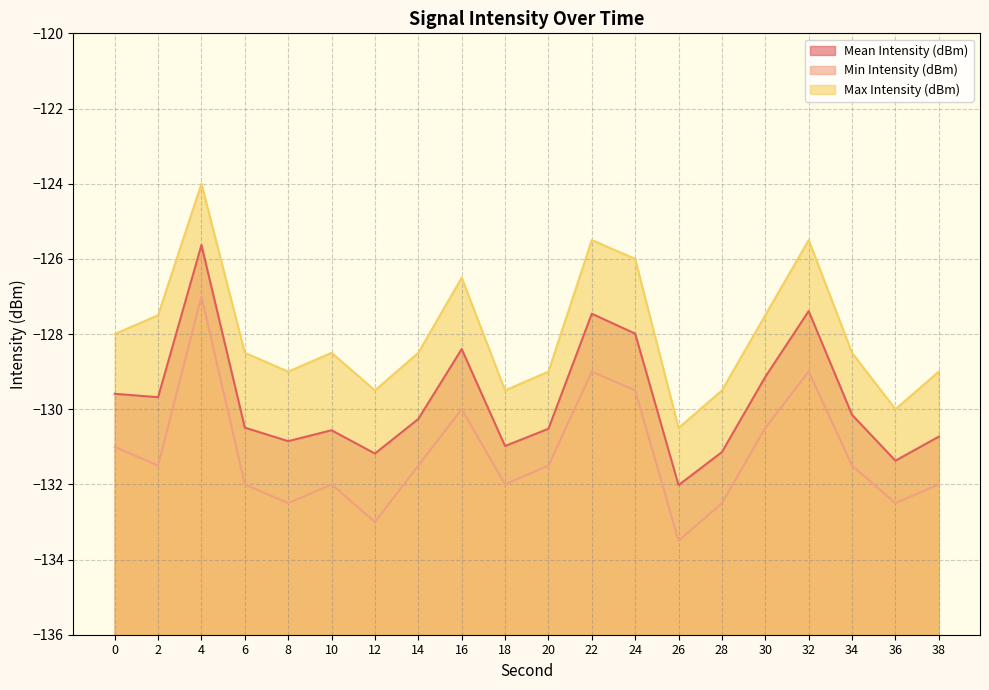

Reading left to right, what are all the values shown in this chart?

Mean Intensity (dBm): 0=-129.6	2=-129.7	4=-125.6	6=-130.5	8=-130.8	10=-130.6	12=-131.2	14=-130.3	16=-128.4	18=-131.0	20=-130.5	22=-127.5	24=-128.0	26=-132.0	28=-131.1	30=-129.1	32=-127.4	34=-130.2	36=-131.4	38=-130.7
Min Intensity (dBm): 0=-131.0	2=-131.5	4=-127.0	6=-132.0	8=-132.5	10=-132.0	12=-133.0	14=-131.5	16=-130.0	18=-132.0	20=-131.5	22=-129.0	24=-129.5	26=-133.5	28=-132.5	30=-130.5	32=-129.0	34=-131.5	36=-132.5	38=-132.0
Max Intensity (dBm): 0=-128.0	2=-127.5	4=-124.0	6=-128.5	8=-129.0	10=-128.5	12=-129.5	14=-128.5	16=-126.5	18=-129.5	20=-129.0	22=-125.5	24=-126.0	26=-130.5	28=-129.5	30=-127.5	32=-125.5	34=-128.5	36=-130.0	38=-129.0